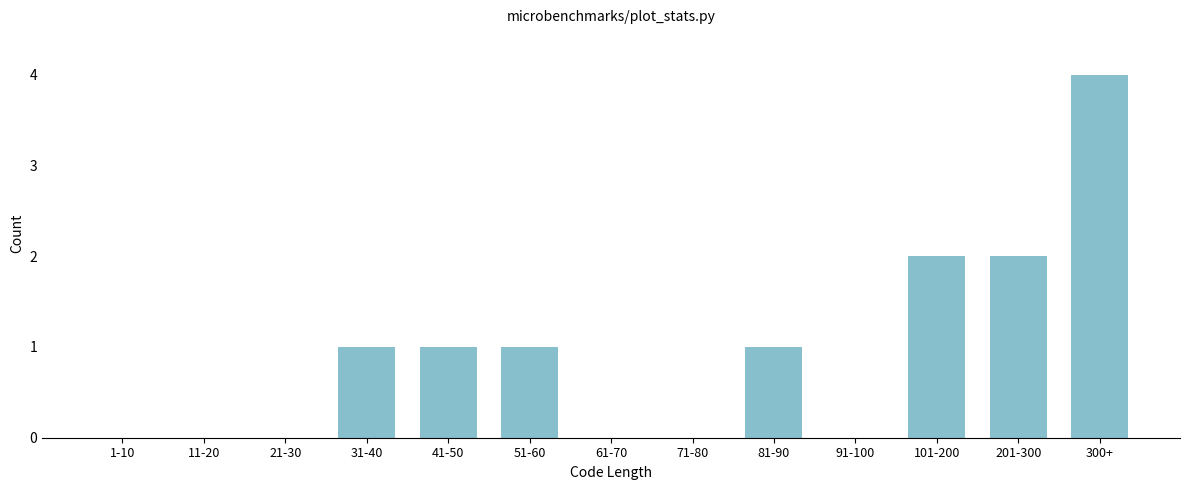

Reading right to left, extract all data points from this chart.

300+=4	201-300=2	101-200=2	91-100=0	81-90=1	71-80=0	61-70=0	51-60=1	41-50=1	31-40=1	21-30=0	11-20=0	1-10=0